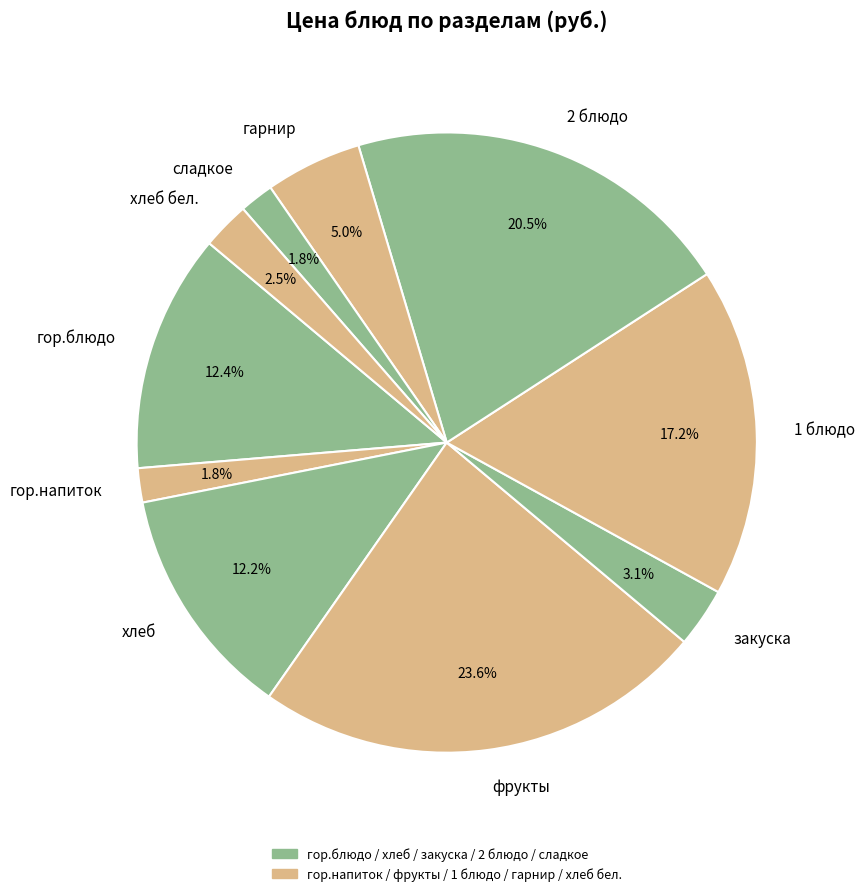

Which slice is the largest?

фрукты